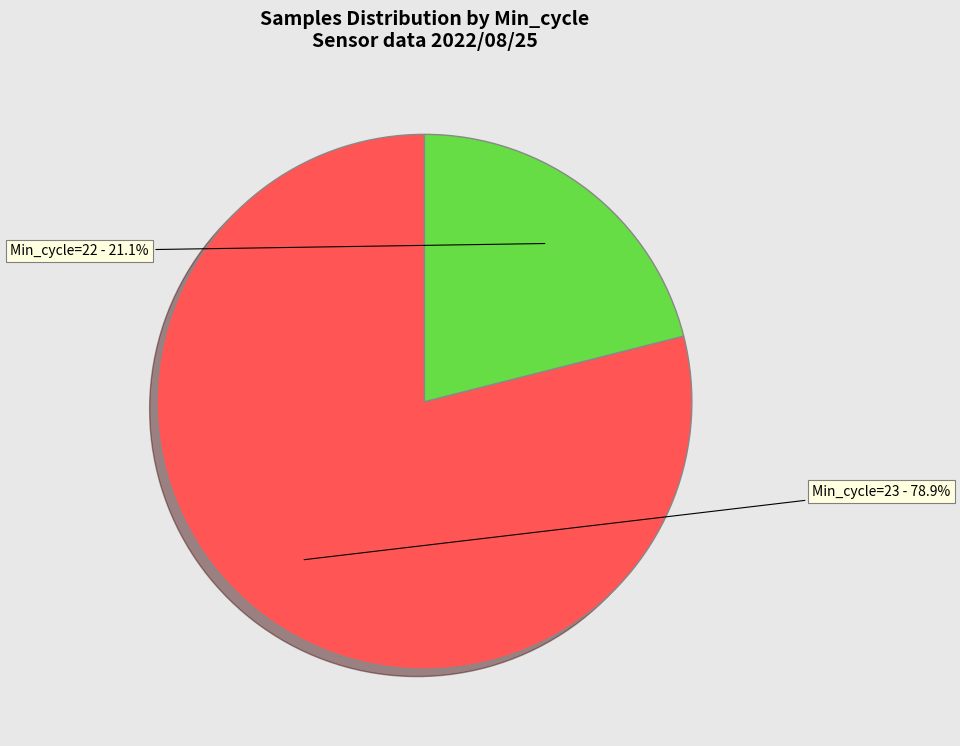

Rank the categories by value from highest to lowest.

Min_cycle=23, Min_cycle=22